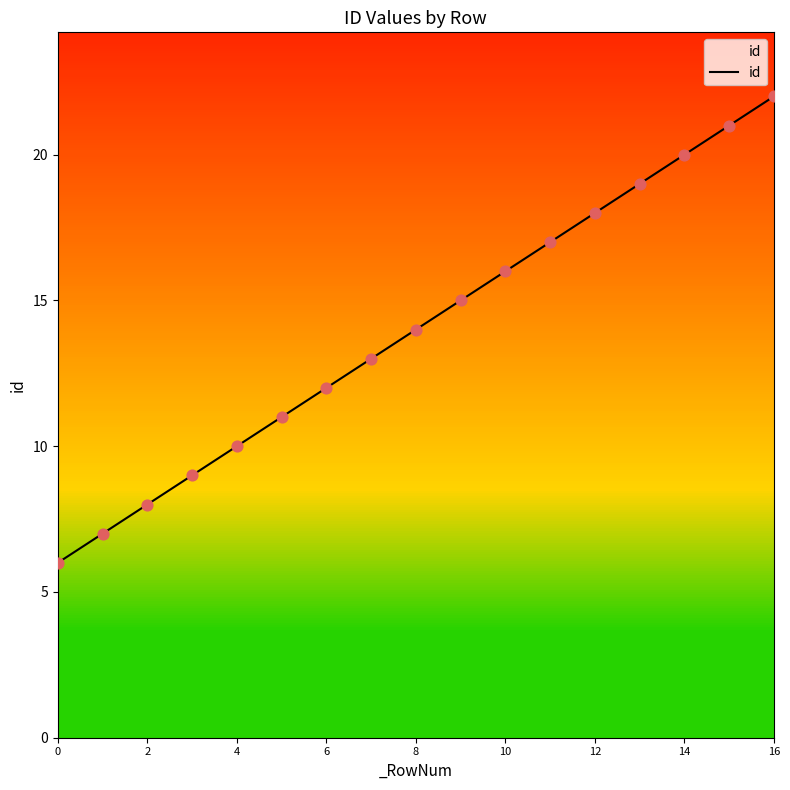

Which has a higher value, 12 or 0?

12